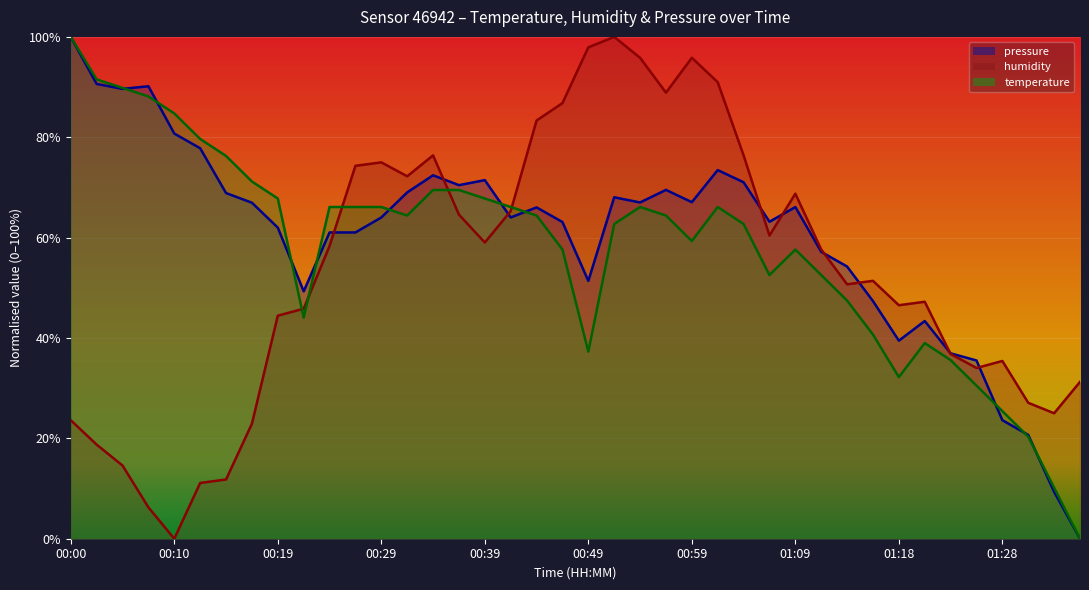

At how many categories does at least one series exceed 42?

34